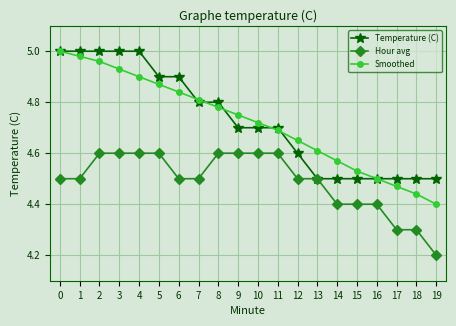

What is the difference between the maximum and second lowest values in the Smoothed series?

0.6